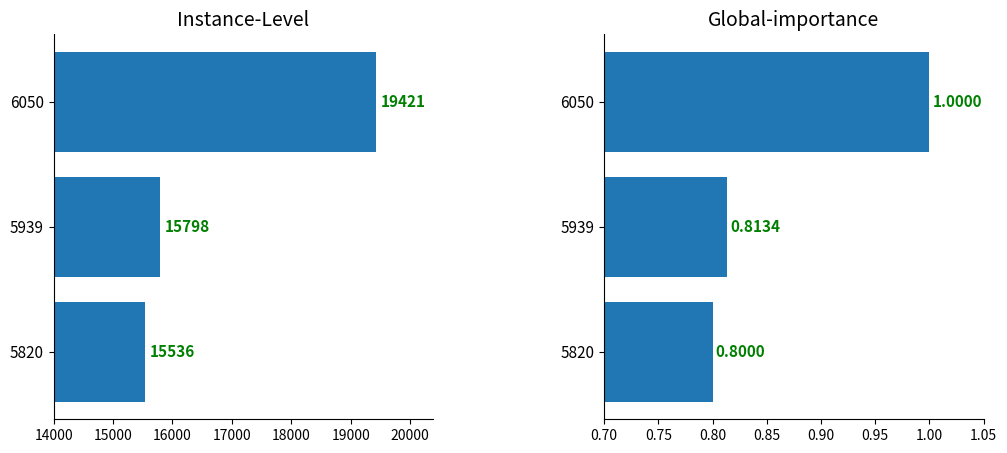

Which has a higher value, 6050 or 5939?

6050